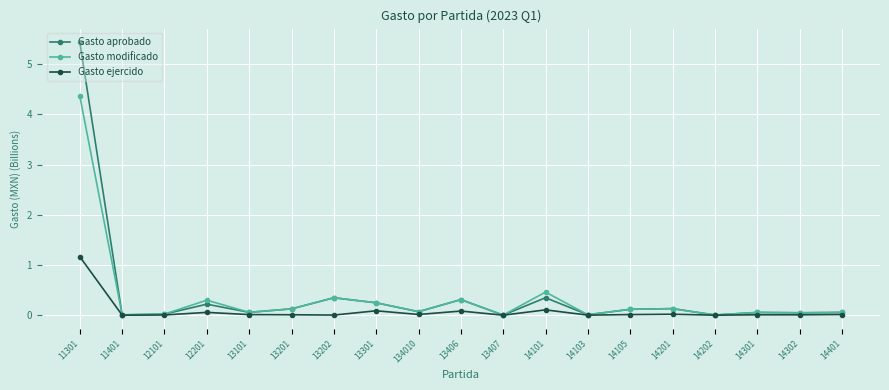

True or false: Gasto aprobado and Gasto modificado intersect in this chart.

True